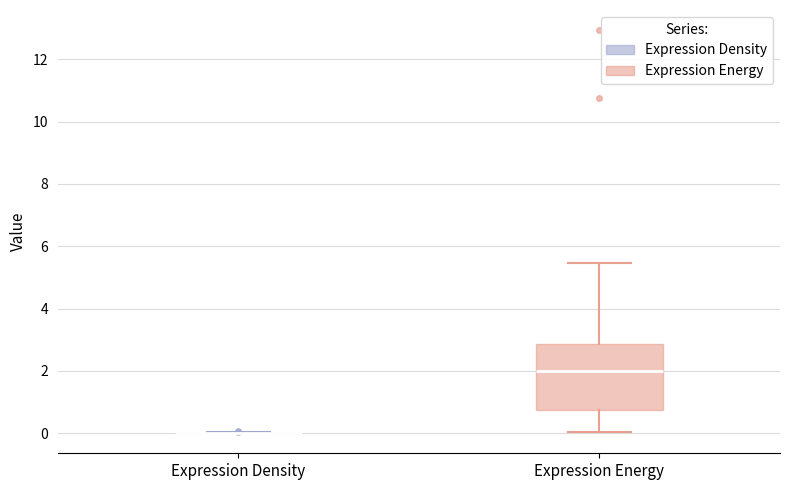

Reading left to right, transcribe this box plot: for each box, give where its median line is, the range the box spans, and where its two whiskers end, as read against the y-axis. The values are not printed on the chart, so give them approximately, as read against the axis.

Expression Density: box collapsed to a line at 0.0, whiskers 0.0 to 0.0
Expression Energy: median 2.0, box 0.8 to 2.8, whiskers 0.0 to 5.4